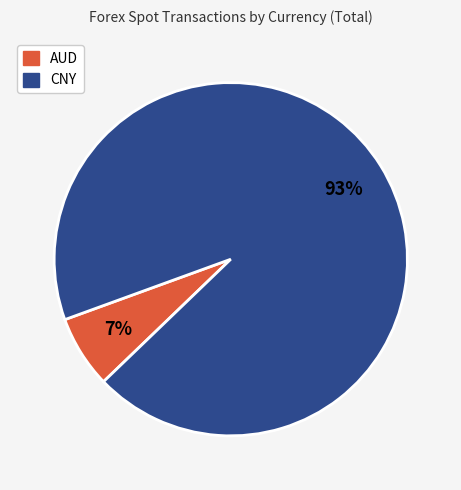

The CNY slice represents 83% of the pie. True or false?

False